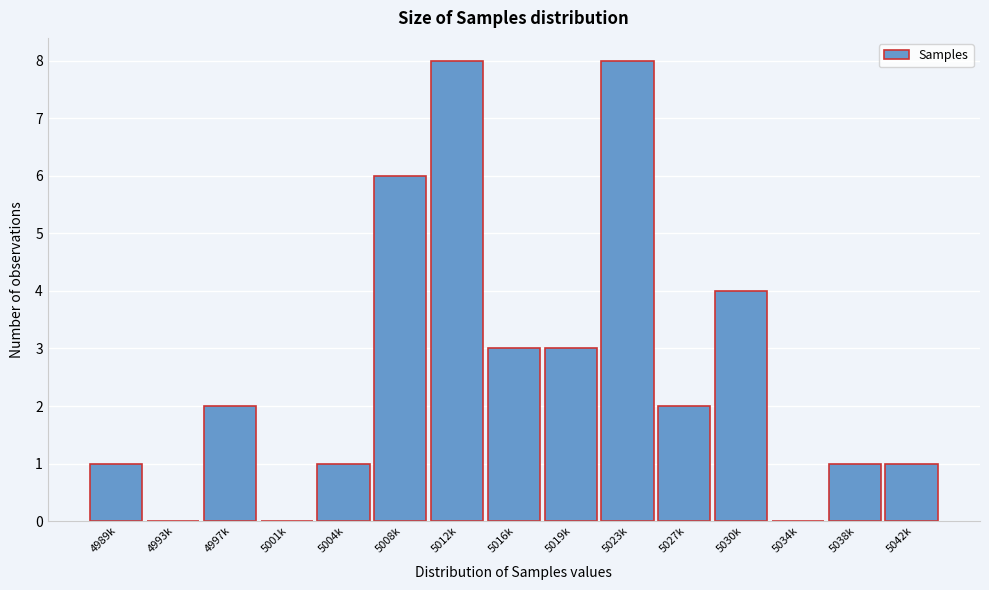

Reading right to left, extract all data points from this chart.

5042k=1	5038k=1	5034k=0	5030k=4	5027k=2	5023k=8	5019k=3	5016k=3	5012k=8	5008k=6	5004k=1	5001k=0	4997k=2	4993k=0	4989k=1